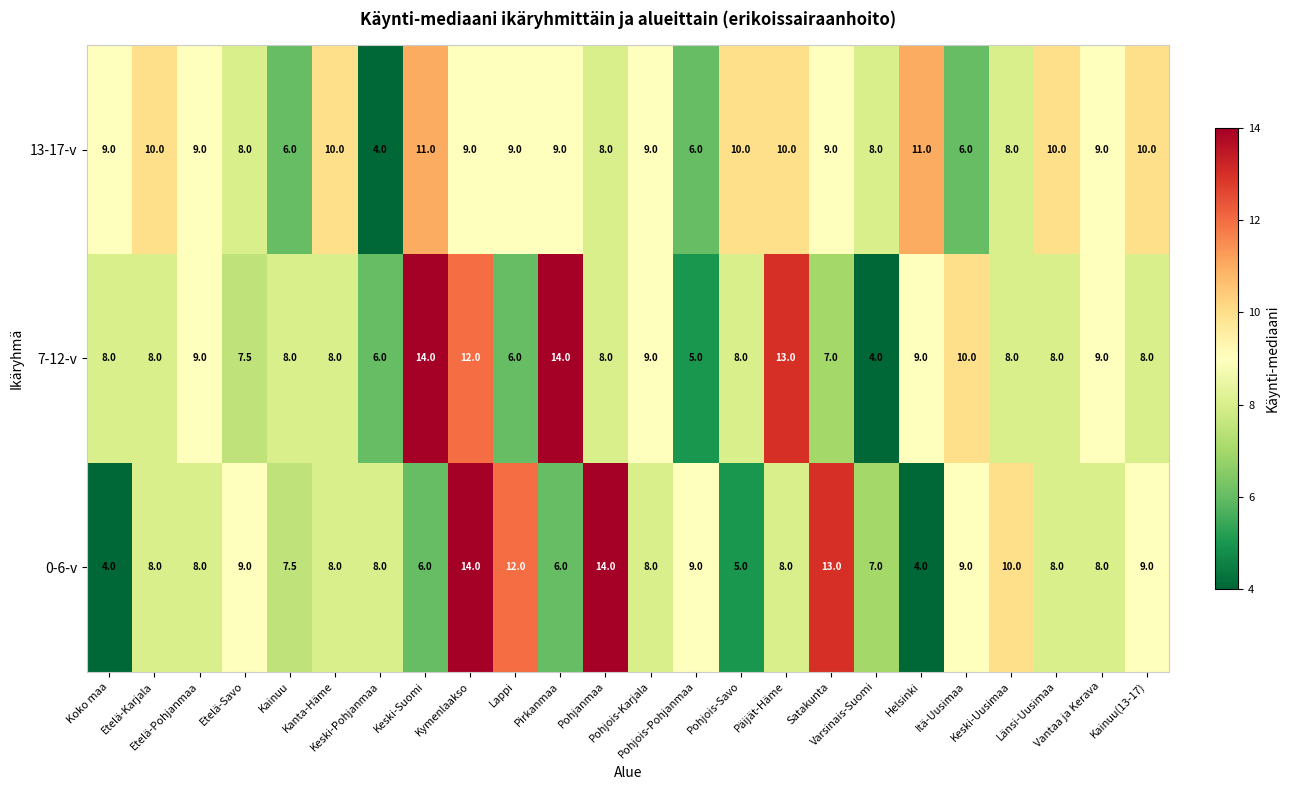

Rank the series by their average value, from highest to lowest.

13-17-v, 7-12-v, 0-6-v